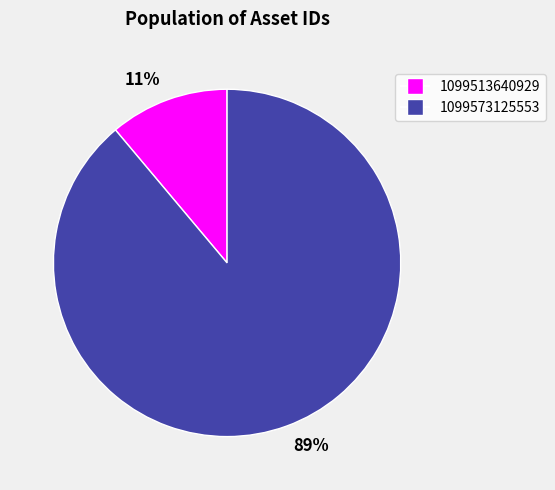

Is there any slice that represents more than half of the pie?

Yes